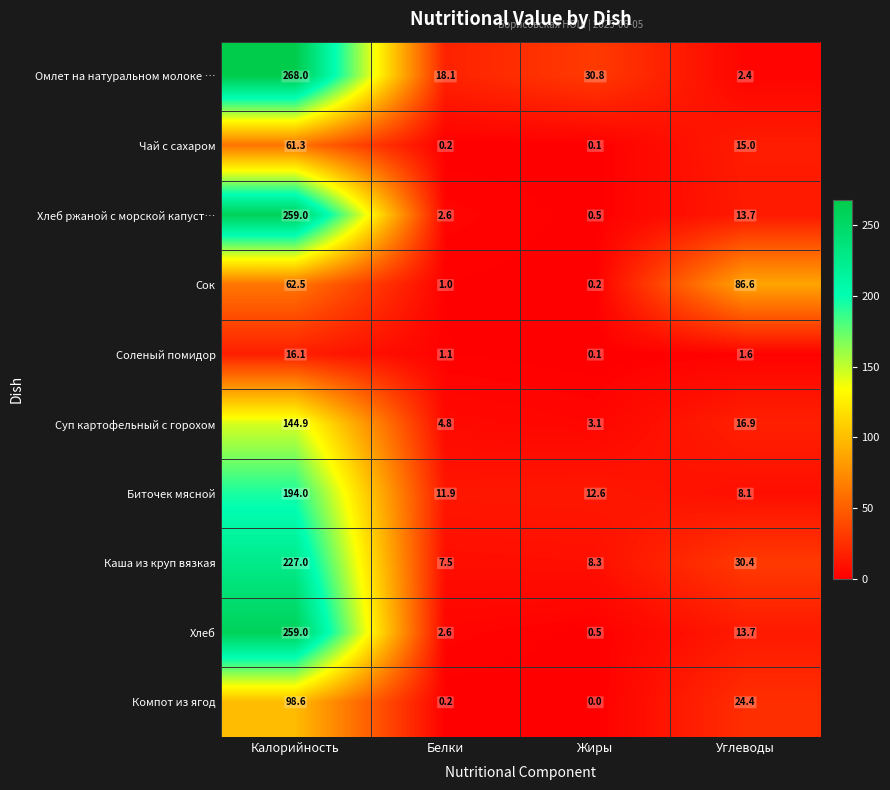

What is the spread (max minus min) of values at Белки?

17.9